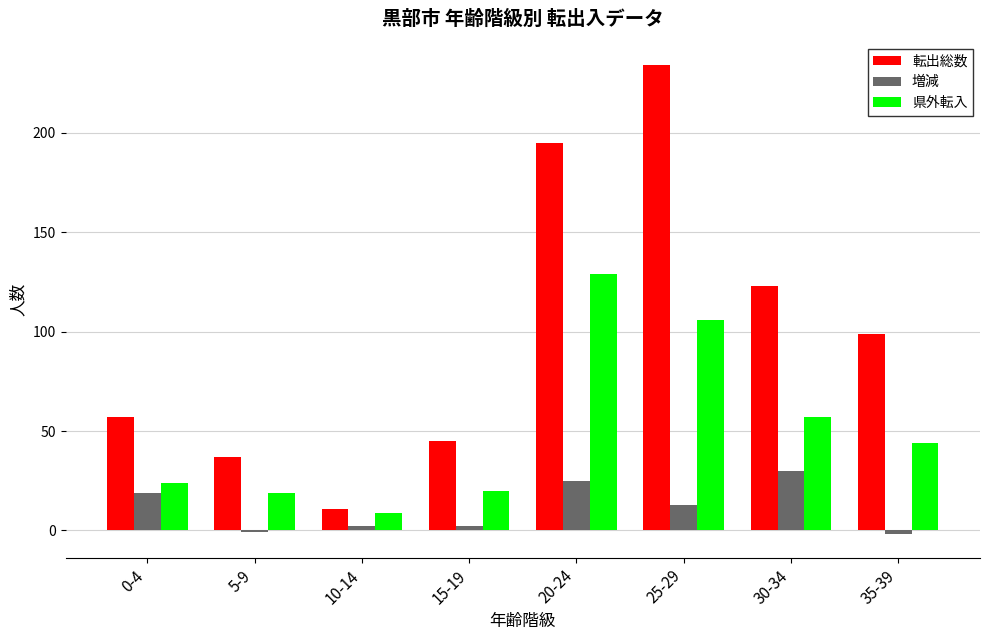

Is the value of 県外転入 at 35-39 greater than the value of 転出総数 at 25-29?

No